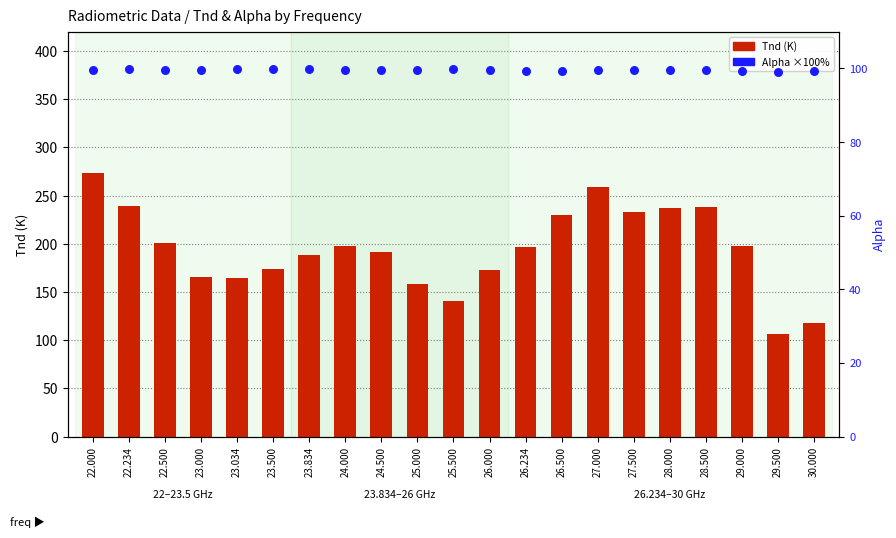

At how many categories does at least one series exceed 221?

7